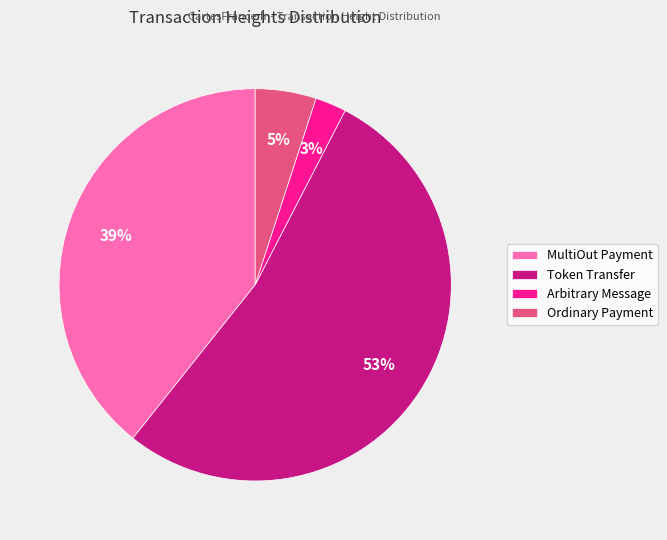

How many segments does this pie chart have?

4